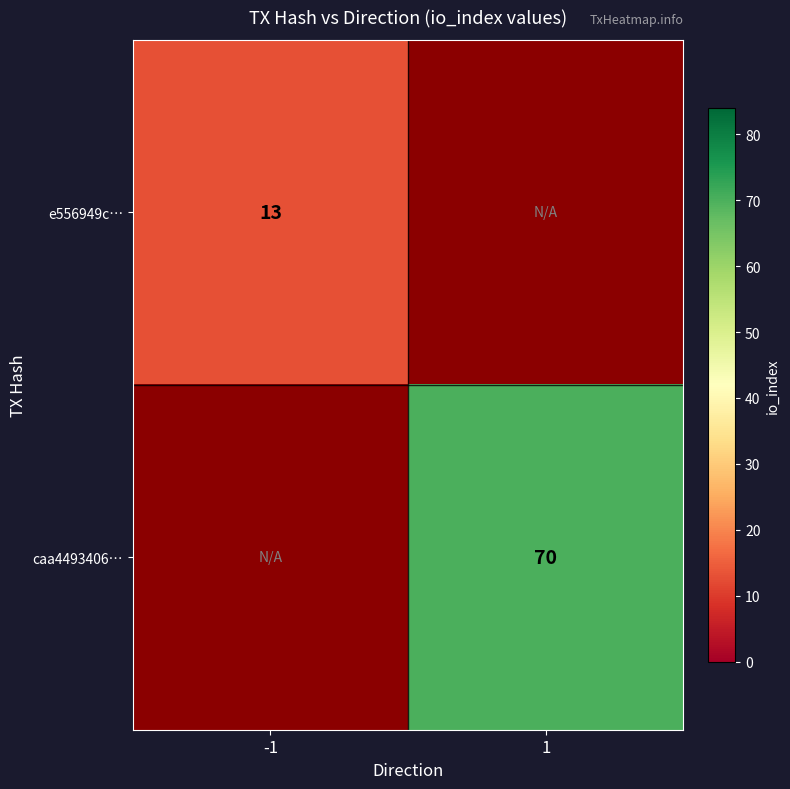

True or false: e556949c… has a value of 7 at -1.

False